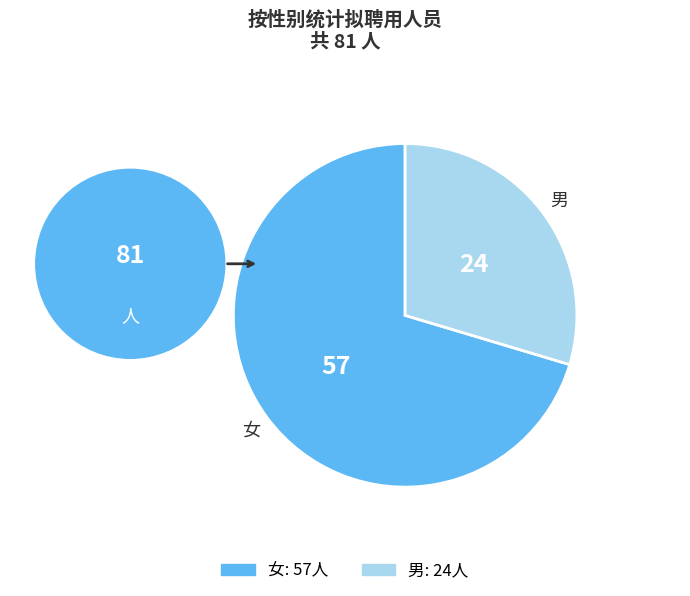

Which category has the smallest portion of the pie?

男